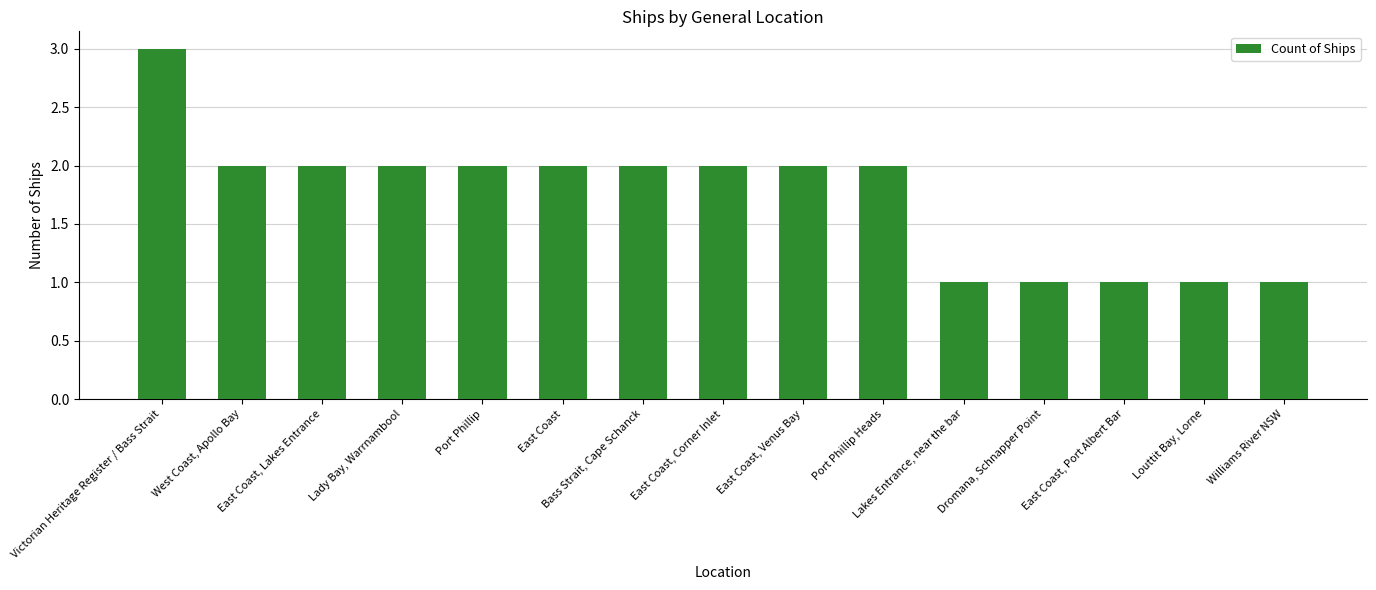

At which label does the data first exceed 2?

Victorian Heritage Register / Bass Strait